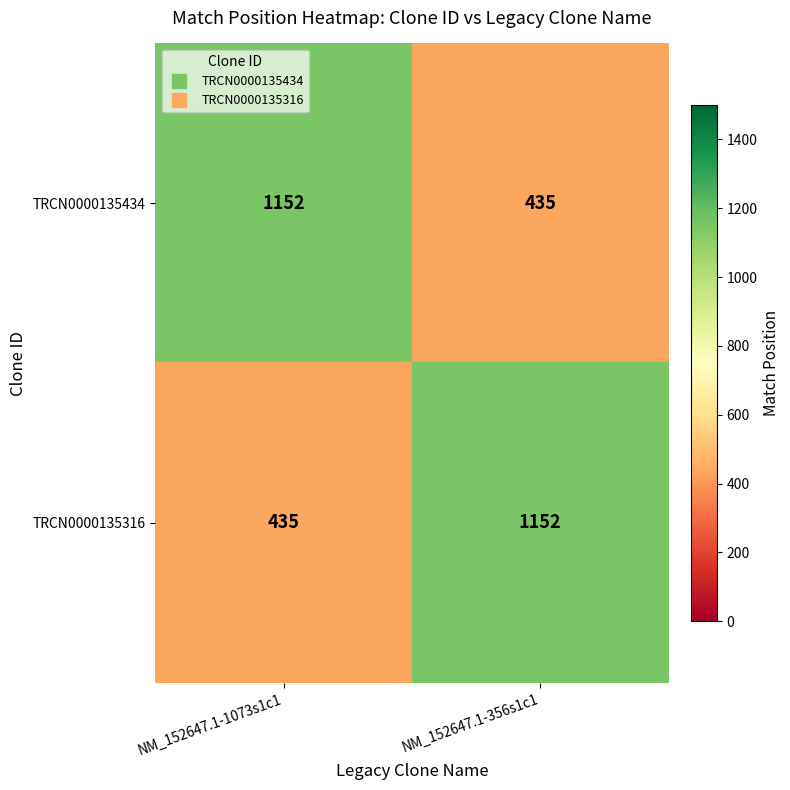

What is the smallest value displayed?

435